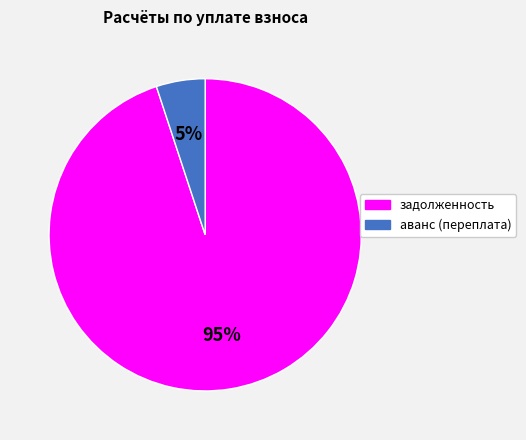

Rank the categories by value from lowest to highest.

аванс (переплата), задолженность